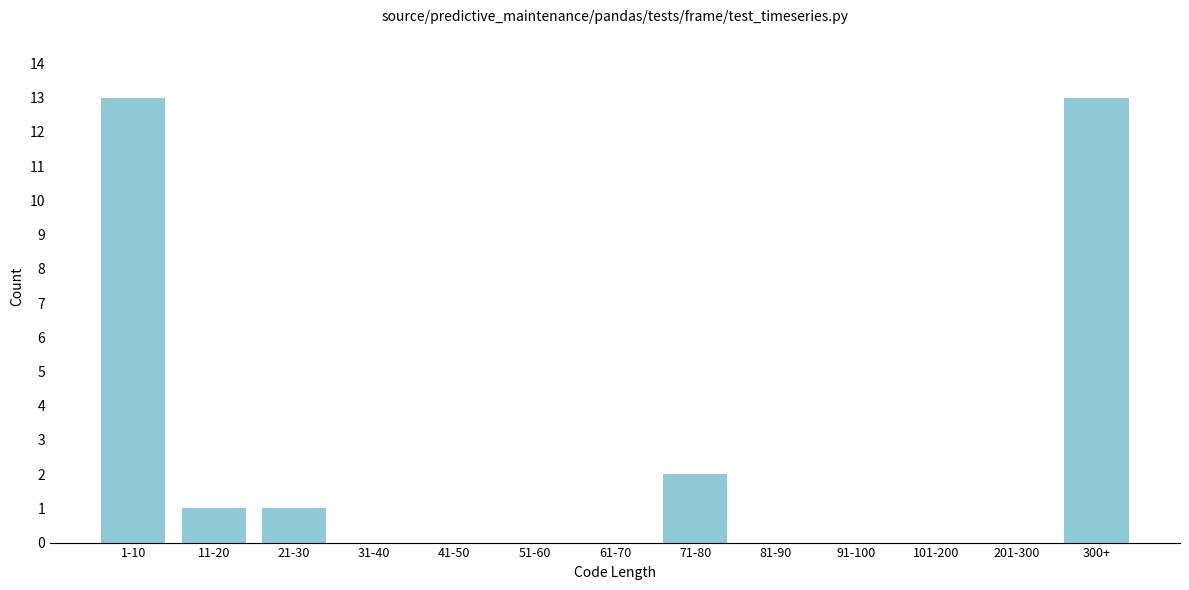

Reading left to right, what are all the values shown in this chart?

1-10=13	11-20=1	21-30=1	31-40=0	41-50=0	51-60=0	61-70=0	71-80=2	81-90=0	91-100=0	101-200=0	201-300=0	300+=13